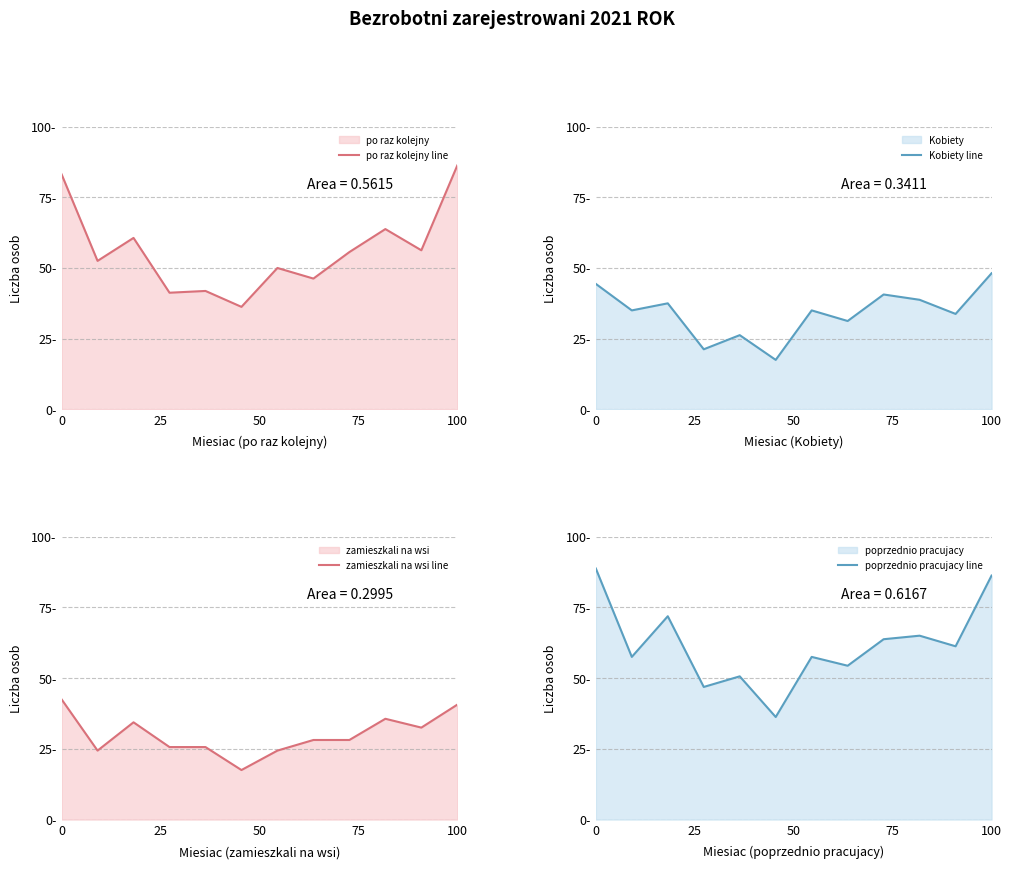

At how many categories does at least one series exceed 23?

12